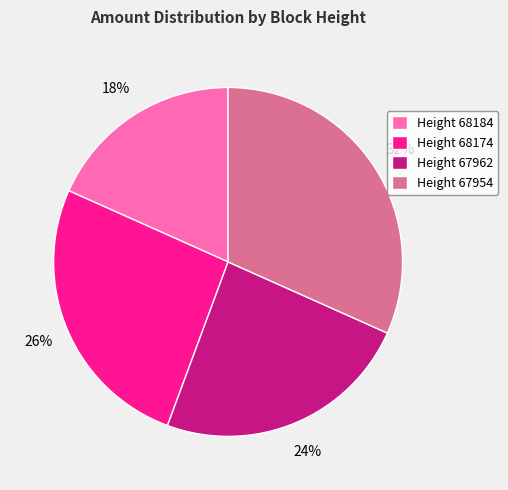

To the nearest percent, what percentage of the pie is Height 68174?

26%